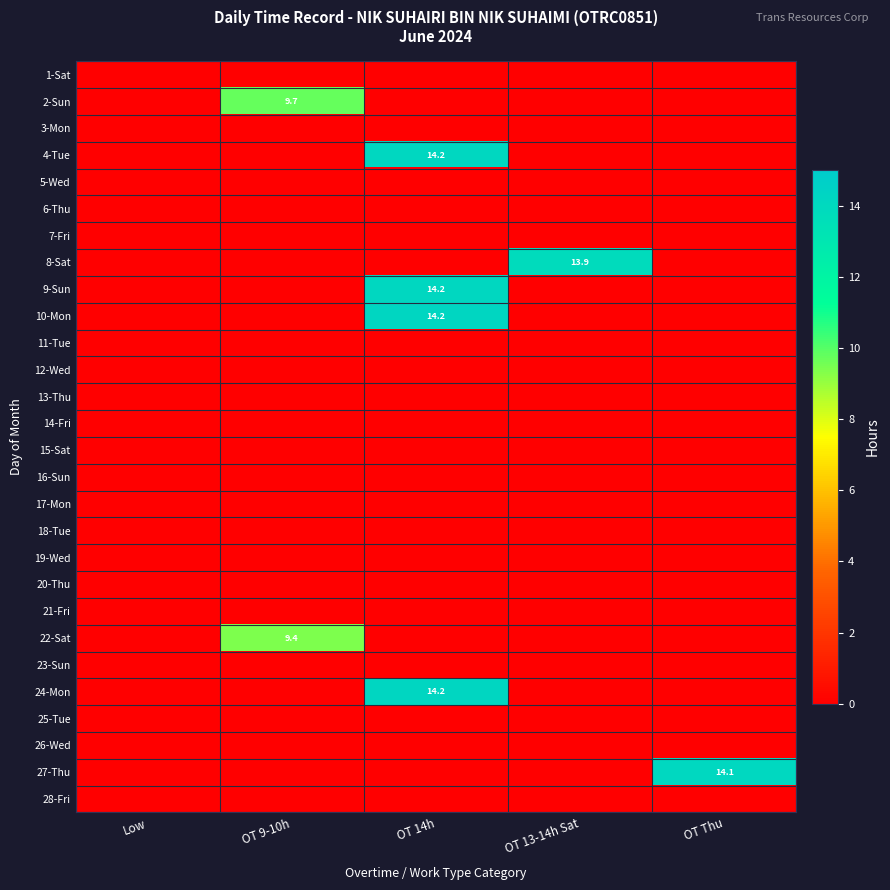

What is the total value across all series at OT 14h?

56.7